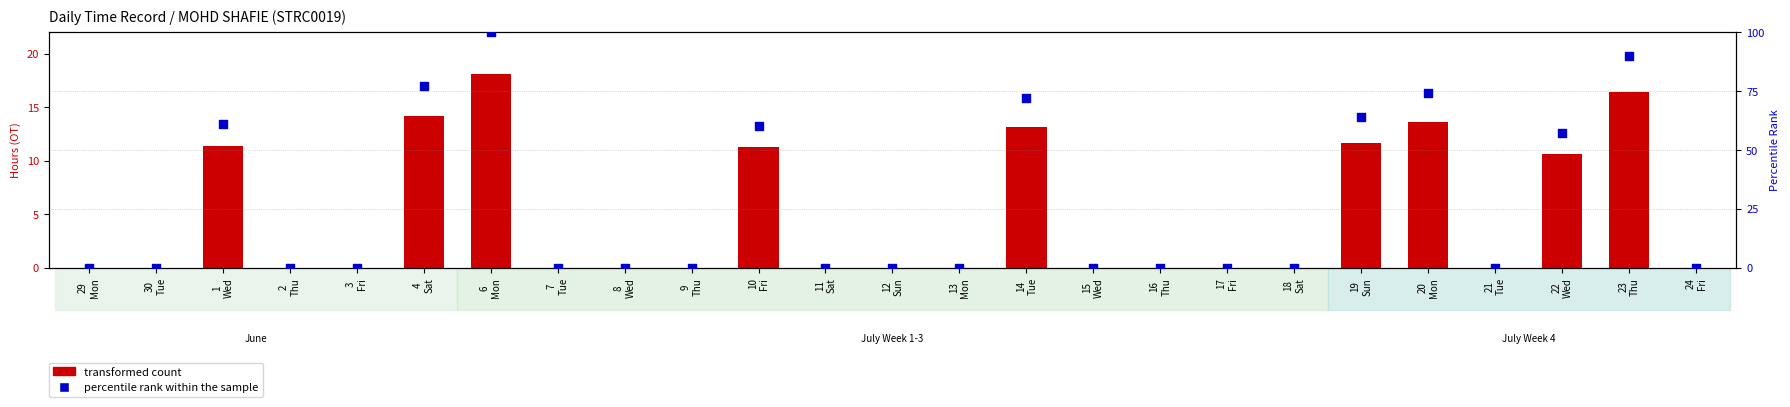

At which category is the sum across all series the highest?

6
Mon